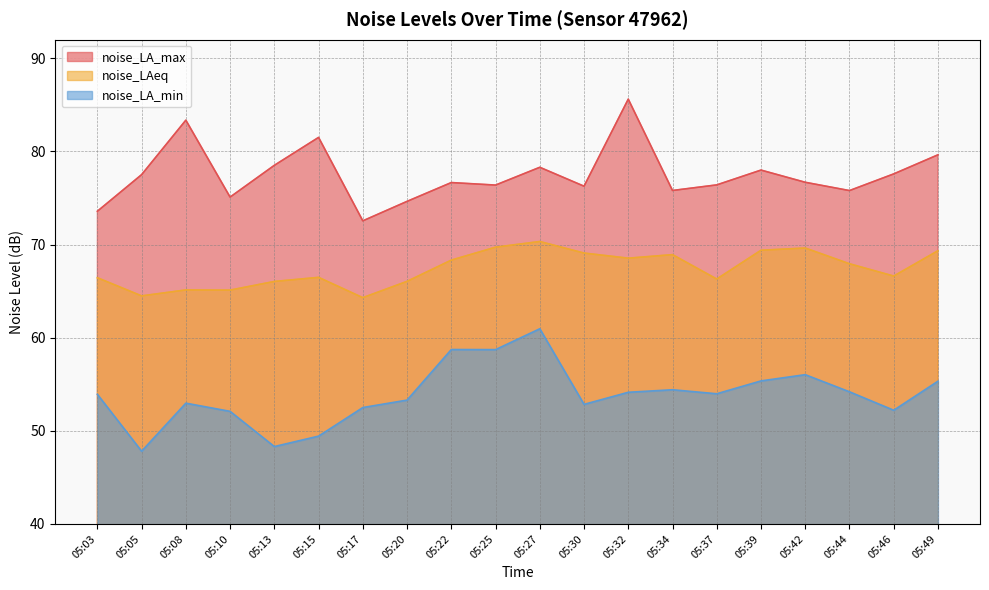

What is the difference between the maximum and minimum values in the noise_LAeq series?

6.0